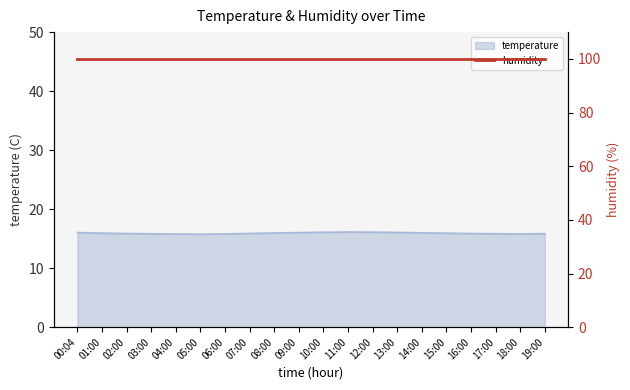

Reading left to right, what are all the values shown in this chart?

16.0	15.9	15.9	15.8	15.8	15.8	15.8	15.9	15.9	16.0	16.1	16.1	16.1	16.1	16.0	15.9	15.9	15.8	15.8	15.8